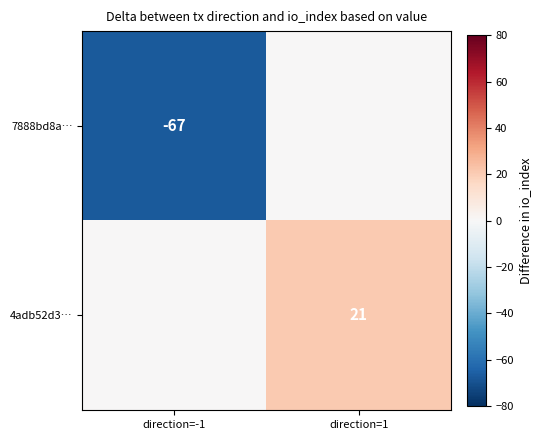

True or false: 4adb52d3… has a value of 21 at direction=1.

True